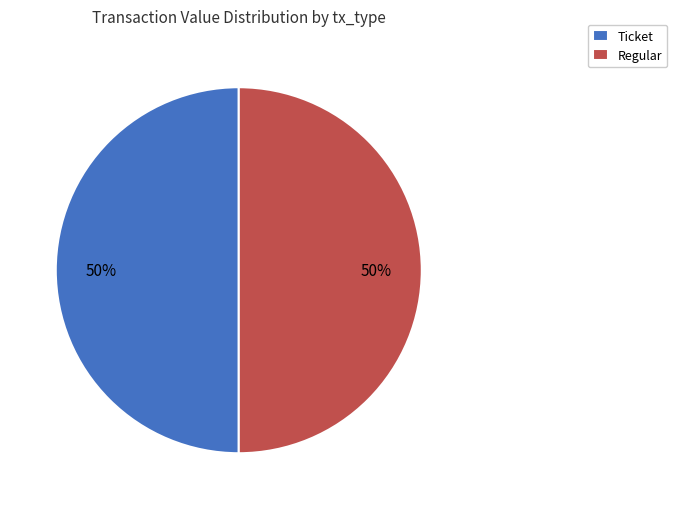

Is the sum of Regular and Ticket greater than half?

Yes